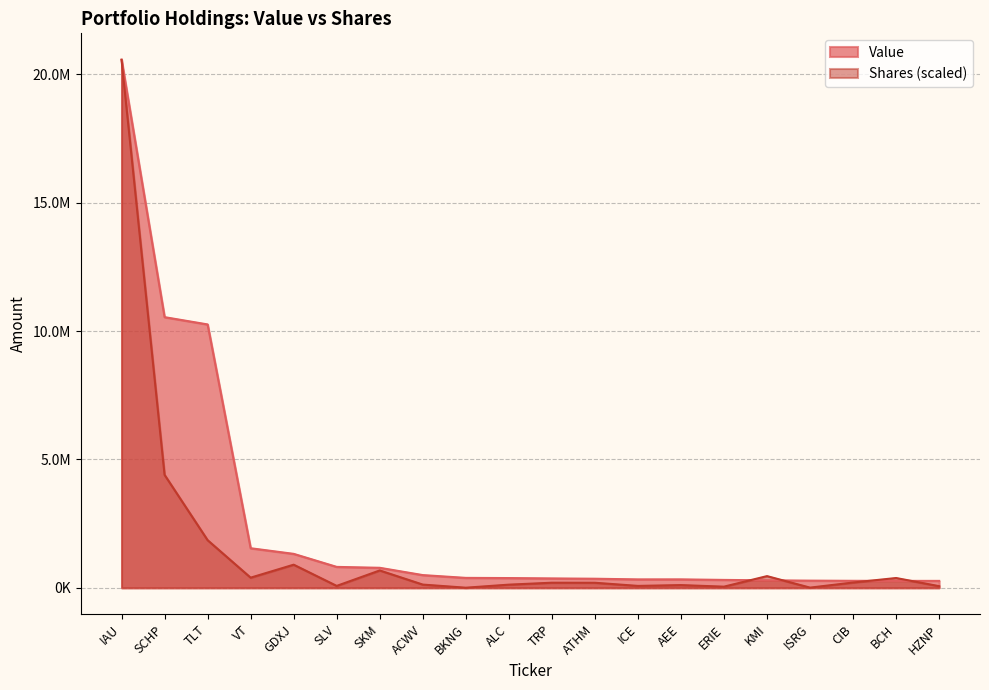

In Value, how many points are lower than both neighbors (excluding endpoints)?

1